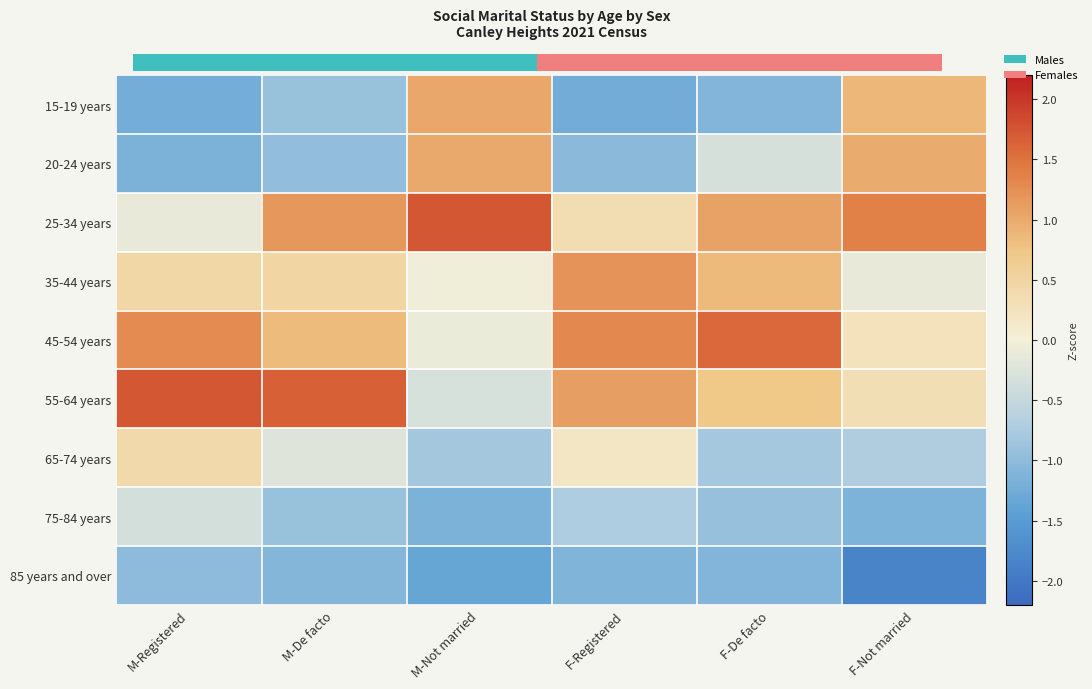

Where is 75-84 years nearest to the value 0?

M-Registered